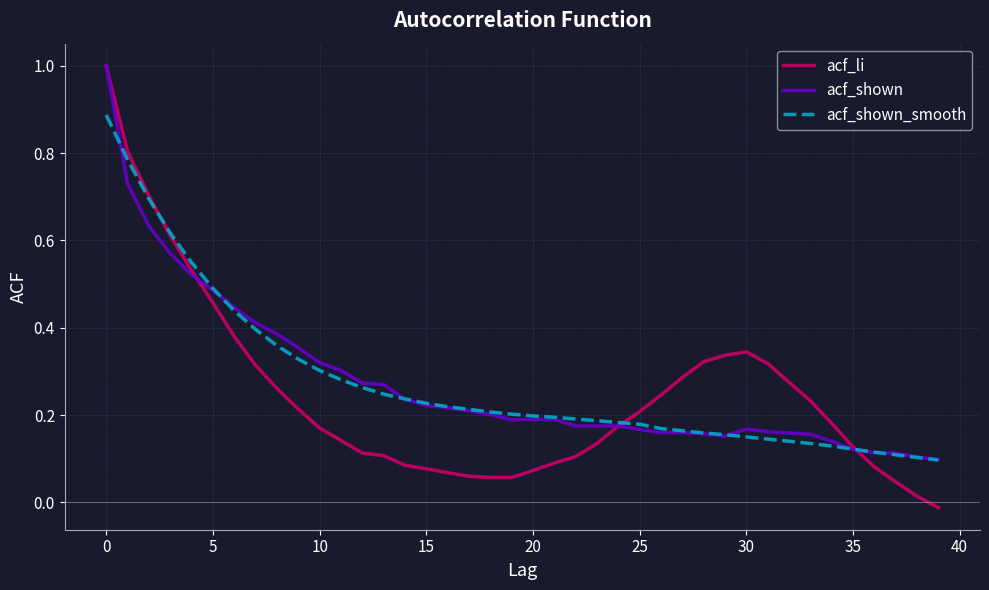

Which series has the widest spread of values?

acf_li